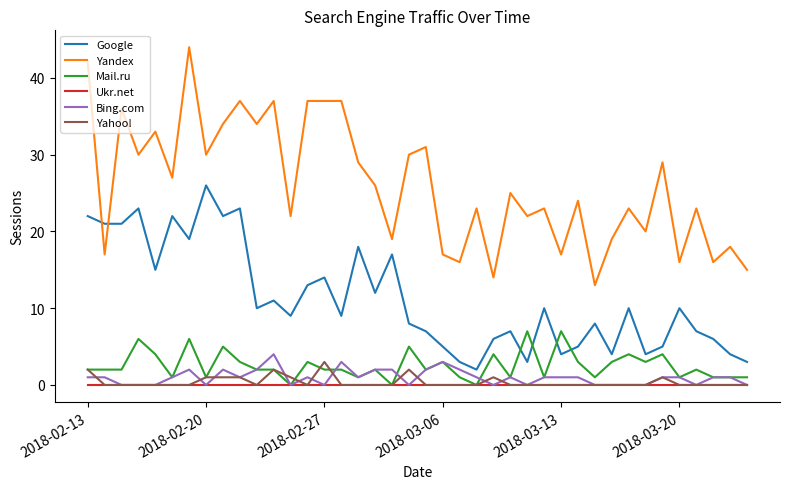

Count the number of data series in this chart.

6